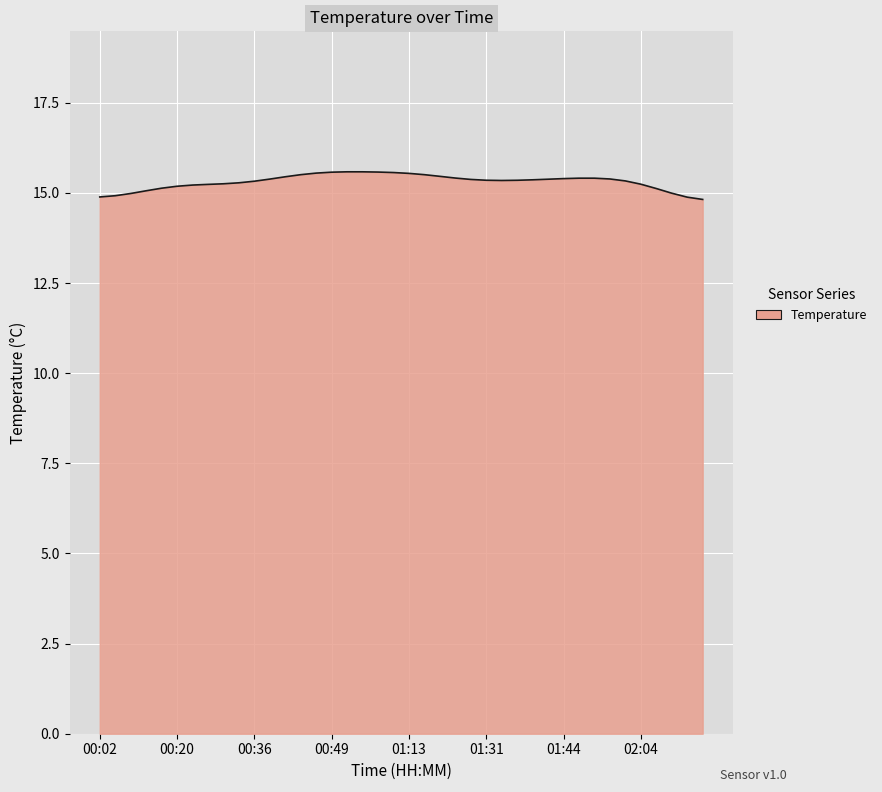

What is the difference between the maximum and minimum values?

0.8